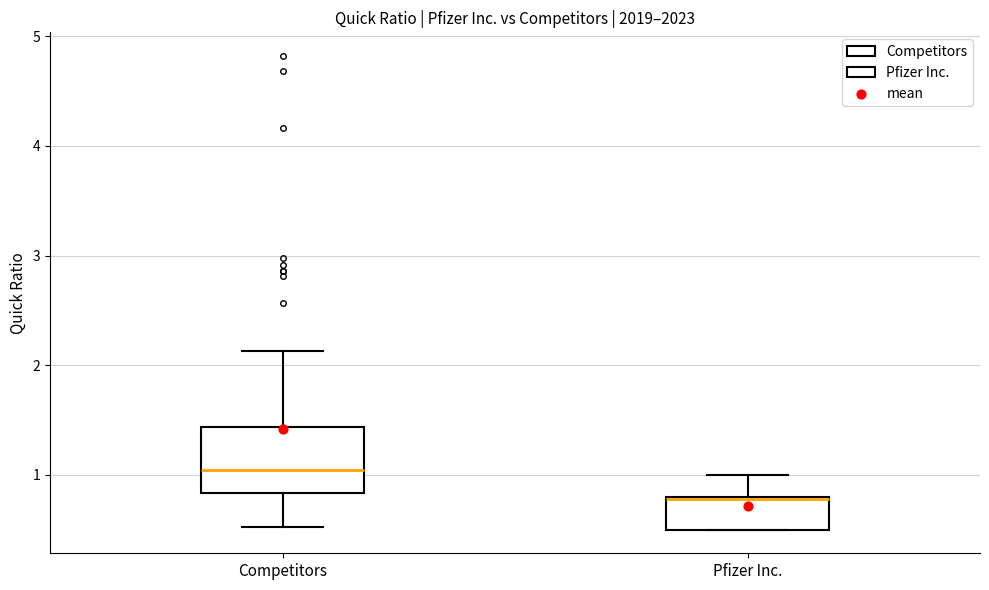

Reading left to right, transcribe this box plot: for each box, give where its median line is, the range the box spans, and where its two whiskers end, as read against the y-axis. The values are not printed on the chart, so give them approximately, as read against the axis.

Competitors: median 1.0, box 0.8 to 1.4, whiskers 0.5 to 2.1
Pfizer Inc.: median 0.8, box 0.5 to 0.8, whiskers 0.5 to 1.0